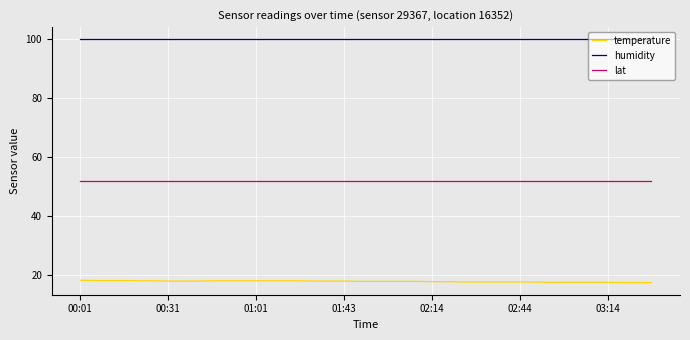

At how many categories does at least one series exceed 70?

40